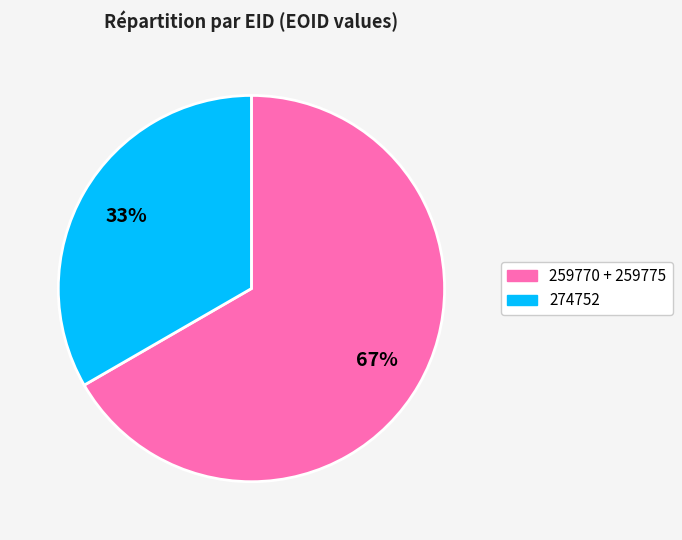

To the nearest percent, what portion does 259770 + 259775 represent?

67%